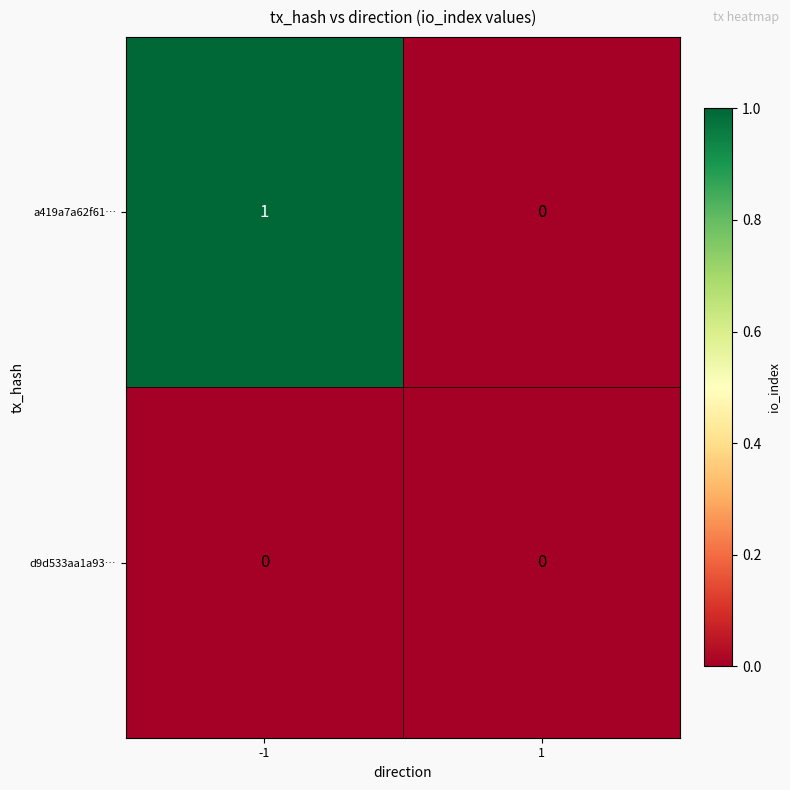

Between -1 and 1, which series saw the biggest shift?

a419a7a62f61…